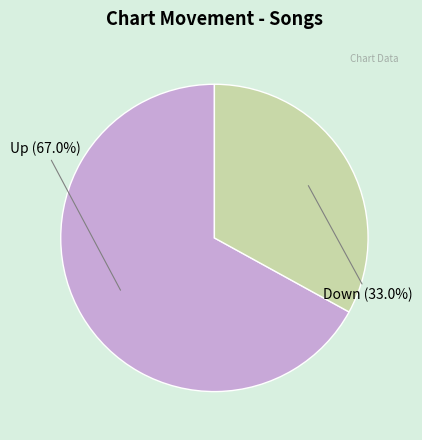

Count the number of slices in the pie.

2